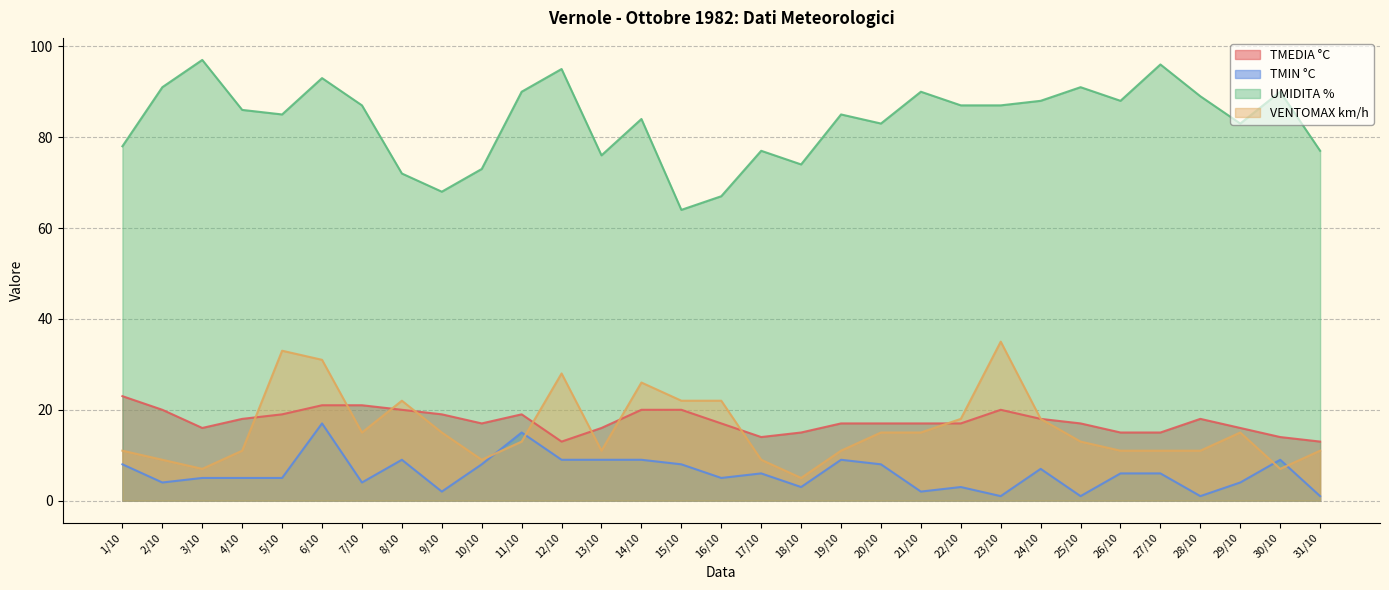

True or false: VENTOMAX km/h and UMIDITA % cross at least once.

False